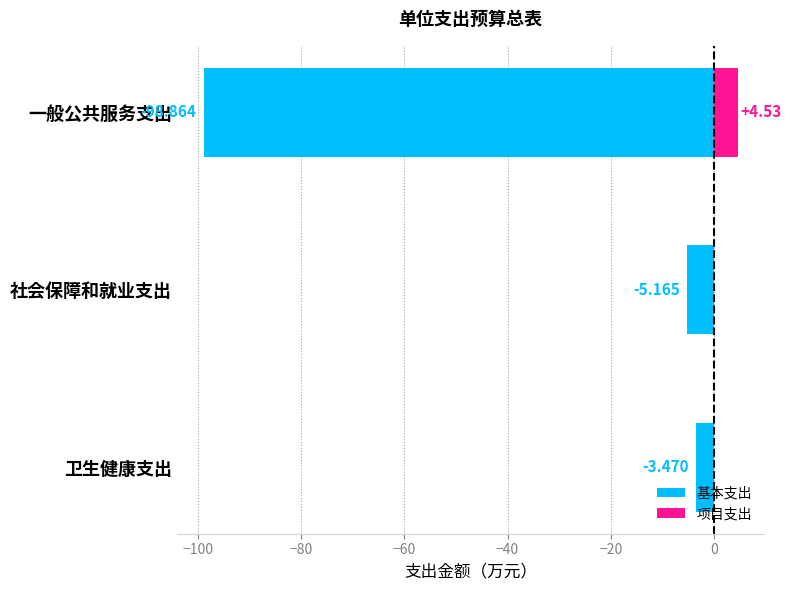

What is the sum of all 基本支出 values?

-107.5